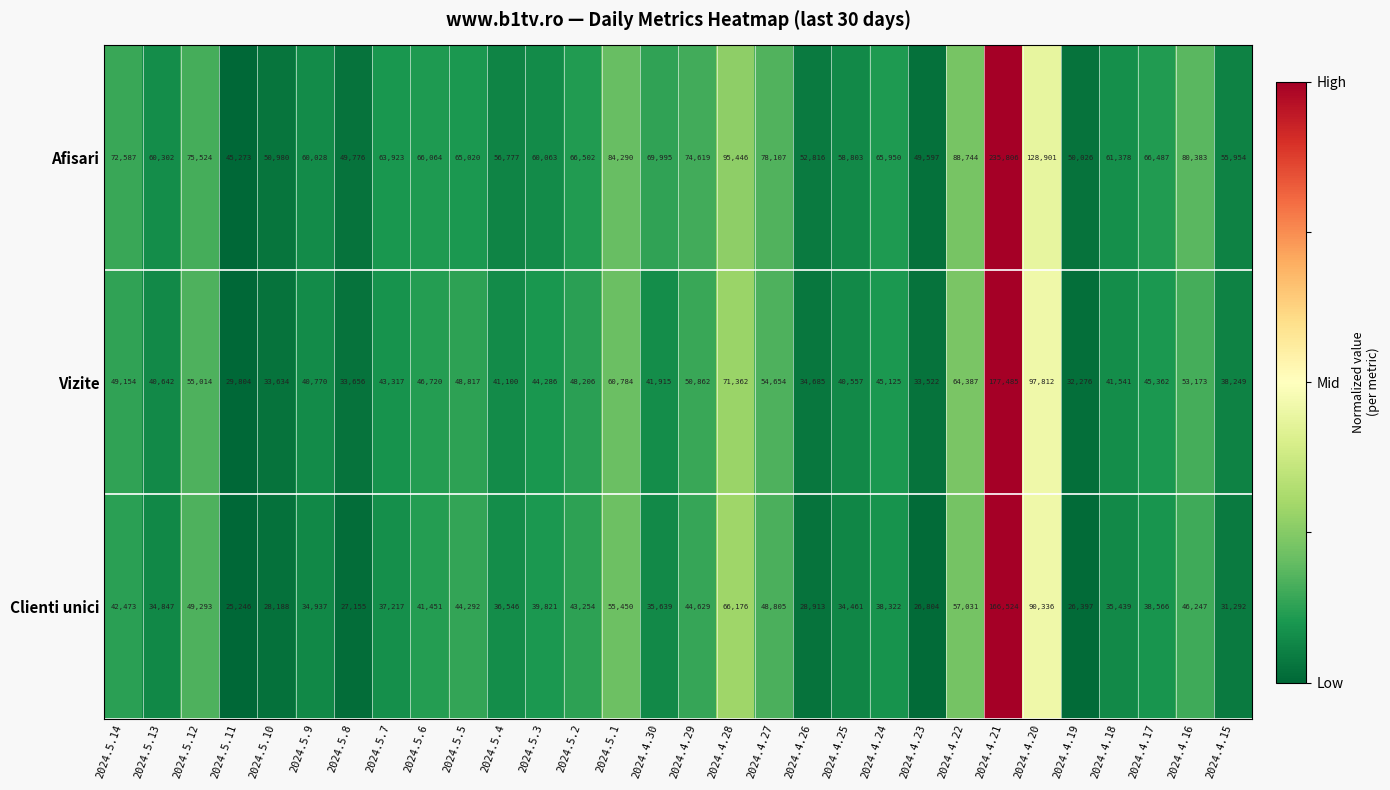

The value of Clienti unici at 2024.5.6 is 41451. True or false?

True